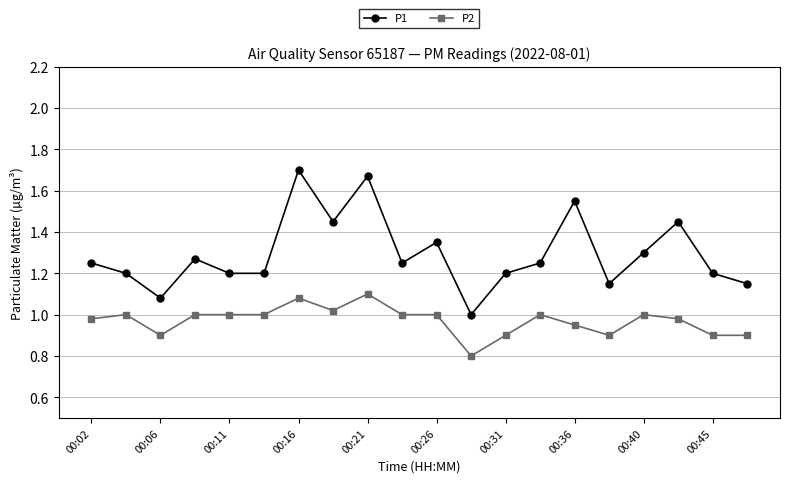

True or false: P2 has more than 0 points higher than both neighbors.

True